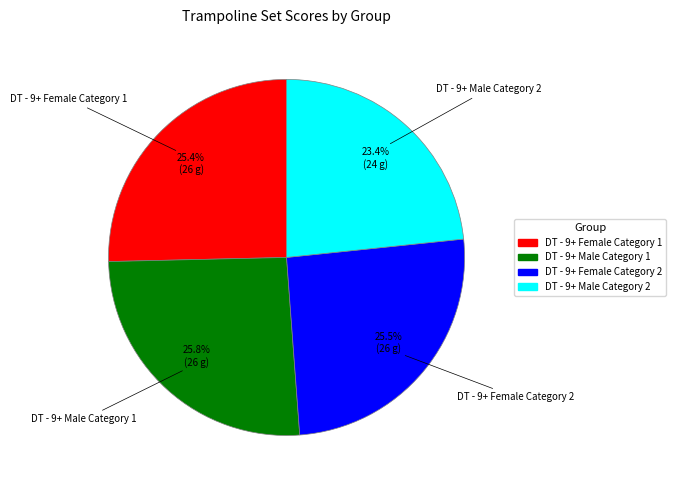

Is there a majority slice in this chart?

No